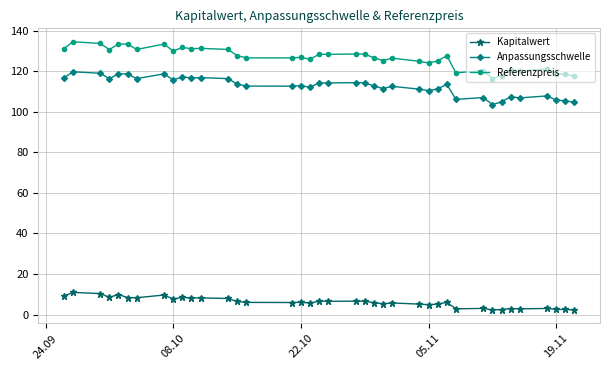

Which series has the largest range (max minus min)?

Referenzpreis